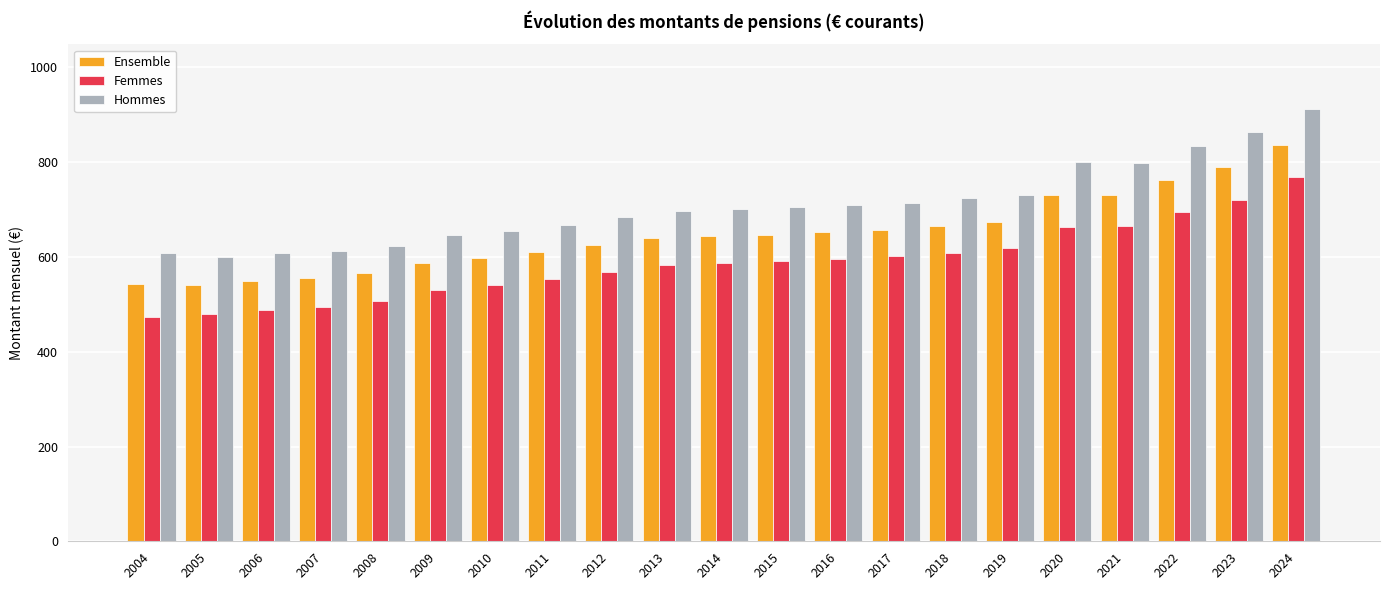

Is it true that Ensemble equals 730.0 at 2020?

True